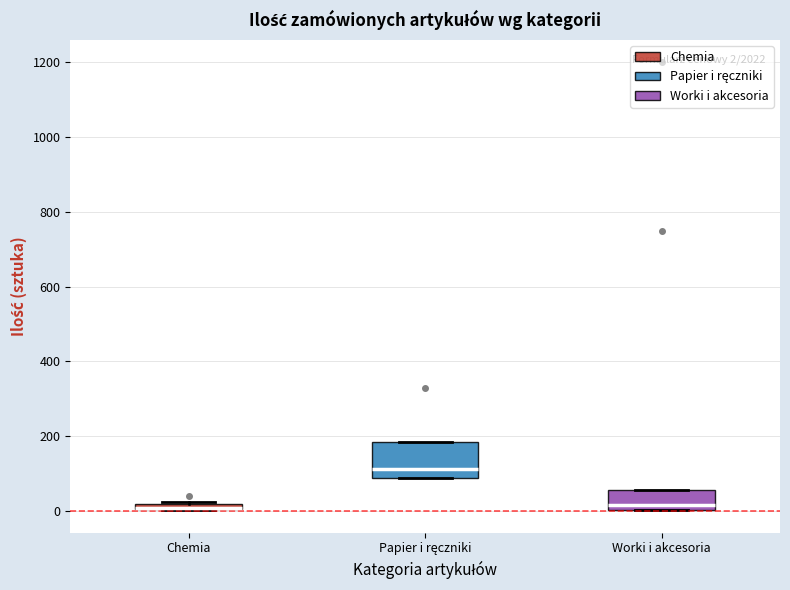

Comparing the boxes themselves (not the whiskers), which one is the tallest?

Papier i ręczniki